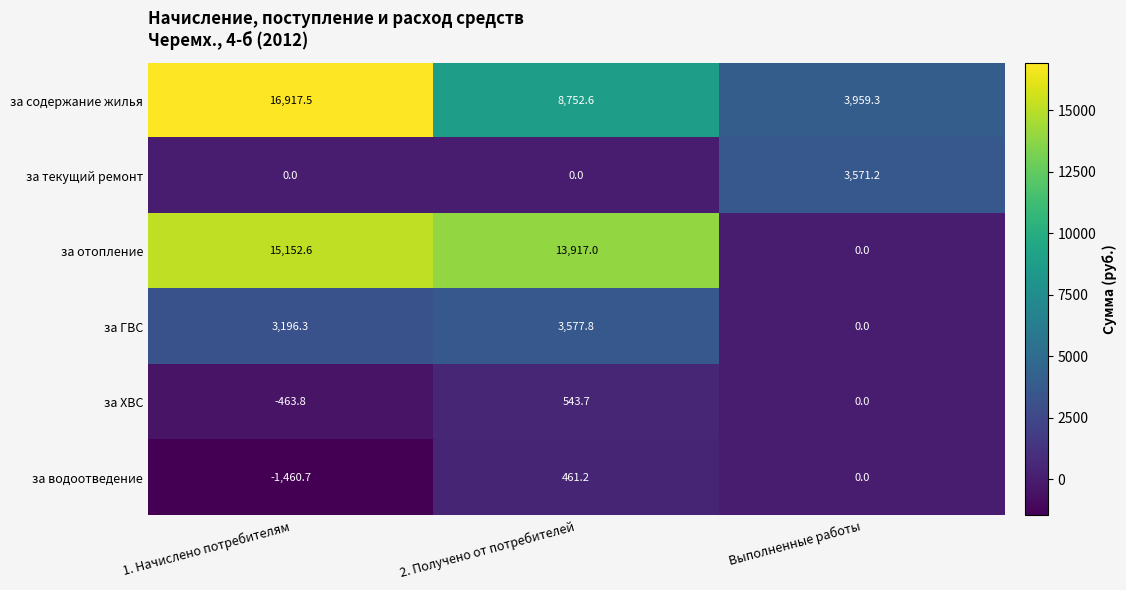

What is the sum of the за содержание жилья values at 1. Начислено потребителям and Выполненные работы?

20876.8